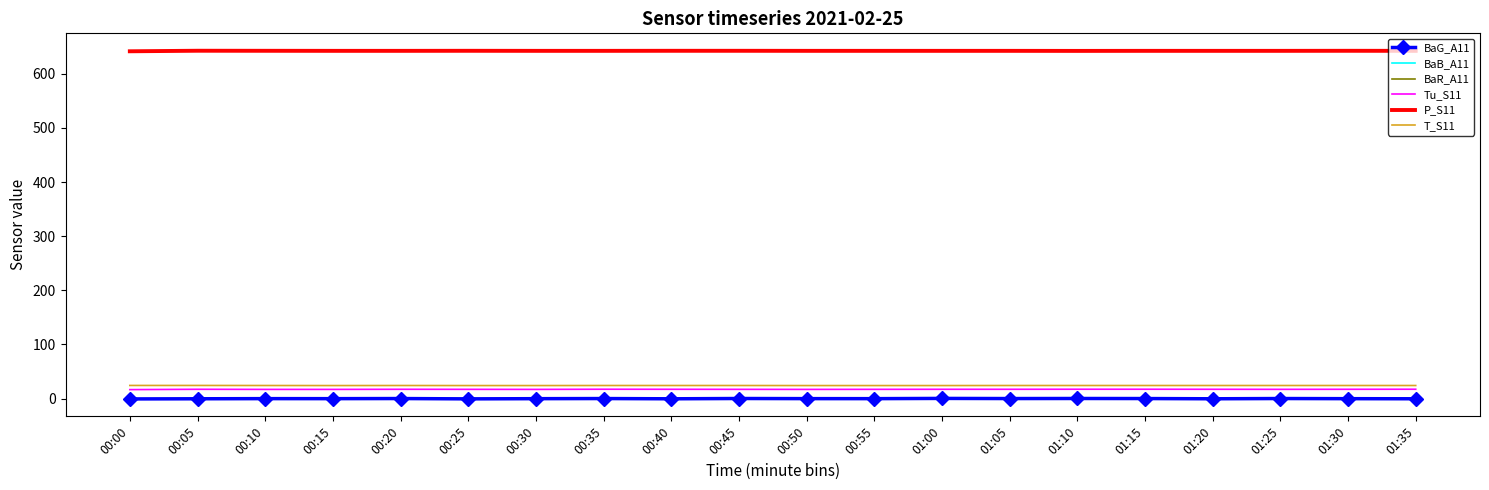

What is the difference between the highest and lowest values at 00:50?

642.3